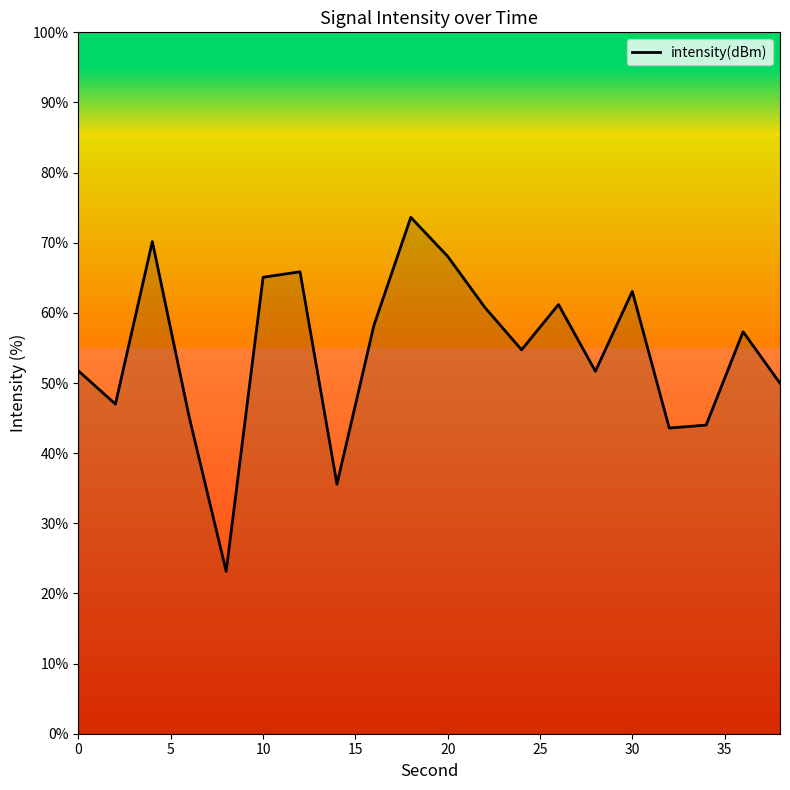

What is the minimum value shown in the chart?

23.2